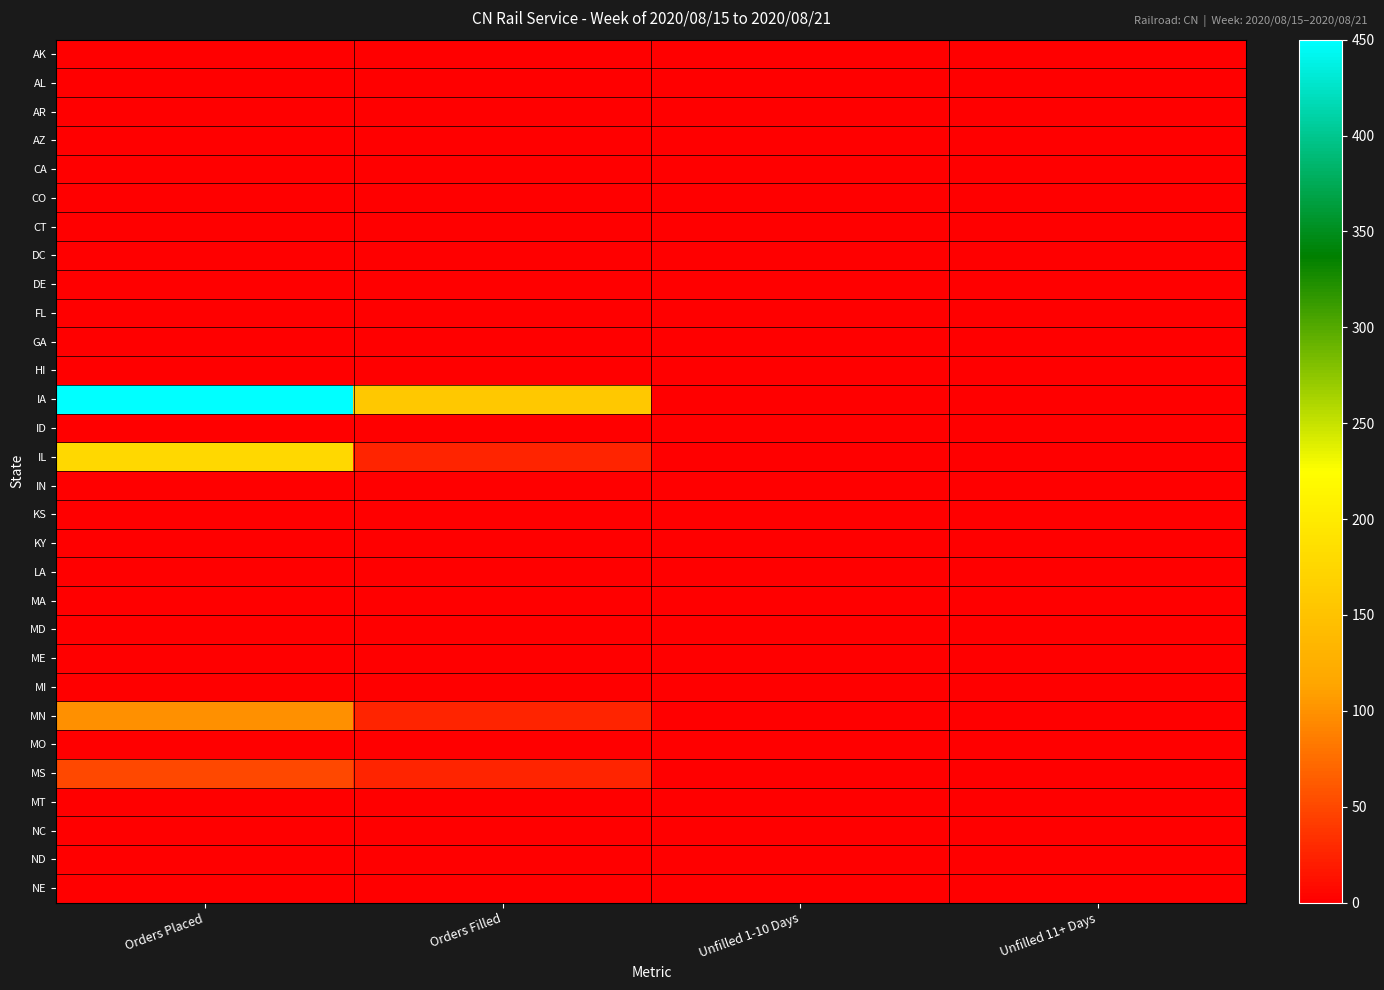

At which category is the sum across all series the highest?

Orders Placed